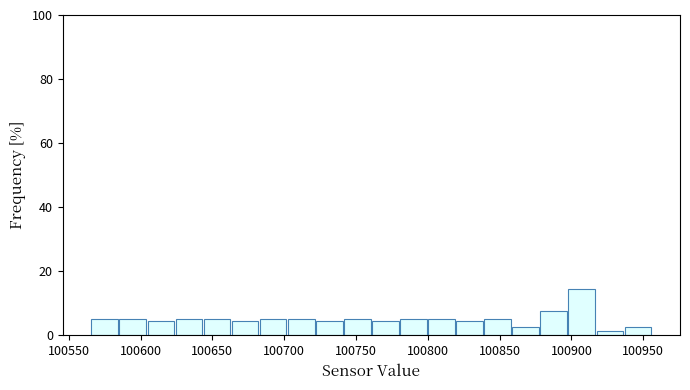

Around what value on the x-axis is the tallest bar? Give the approximate position of its centre, as read against the axis.

100905